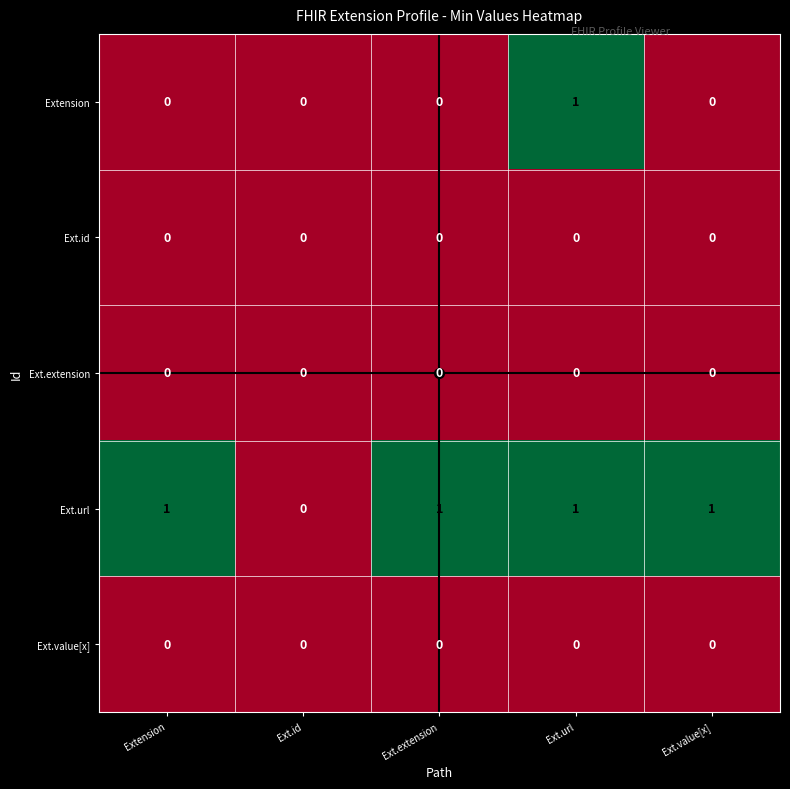

Between Ext.extension and Ext.url, which series saw the biggest shift?

Extension